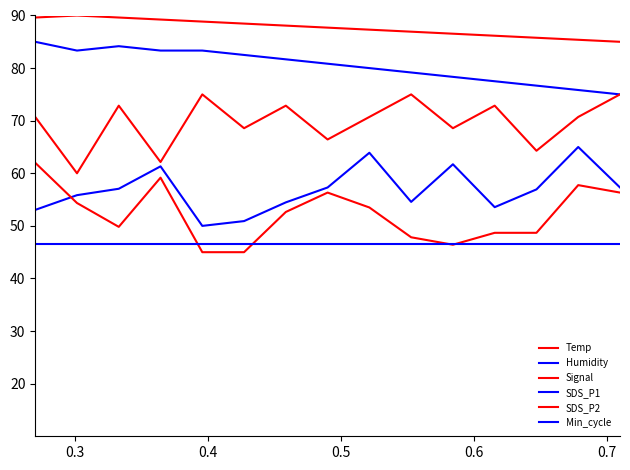

List the series in order of their peak value, lowest first.

Min_cycle, SDS_P2, SDS_P1, Signal, Humidity, Temp